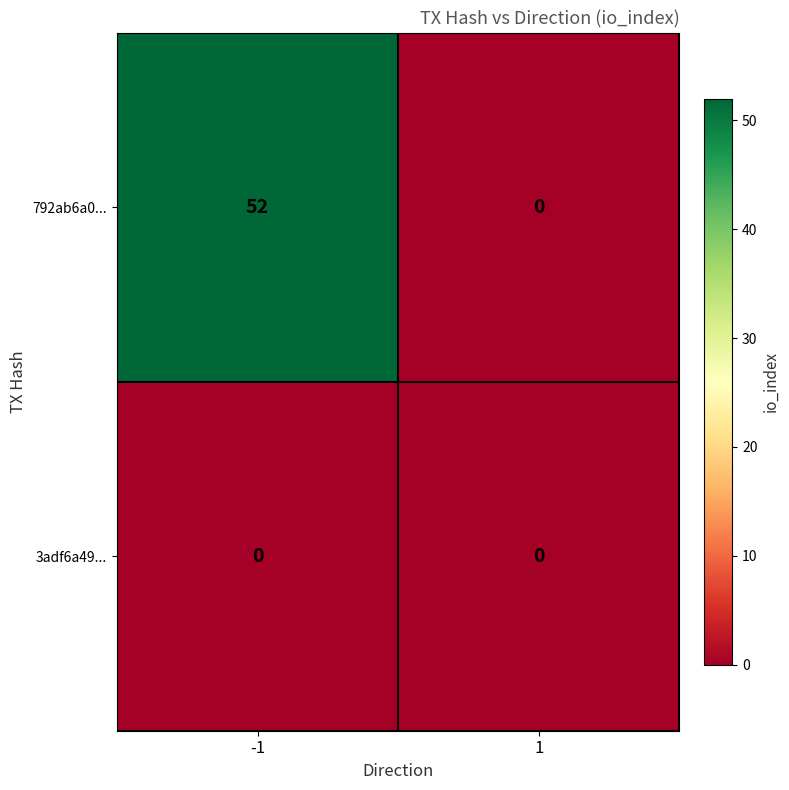

How many categories are shown in the chart?

2